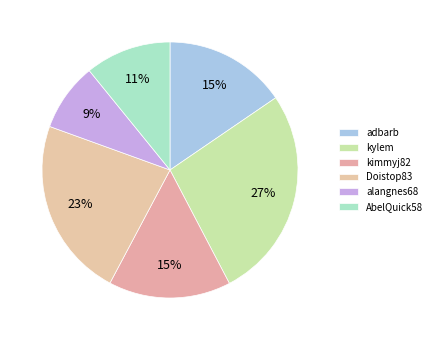

Which slice is the smallest?

alangnes68